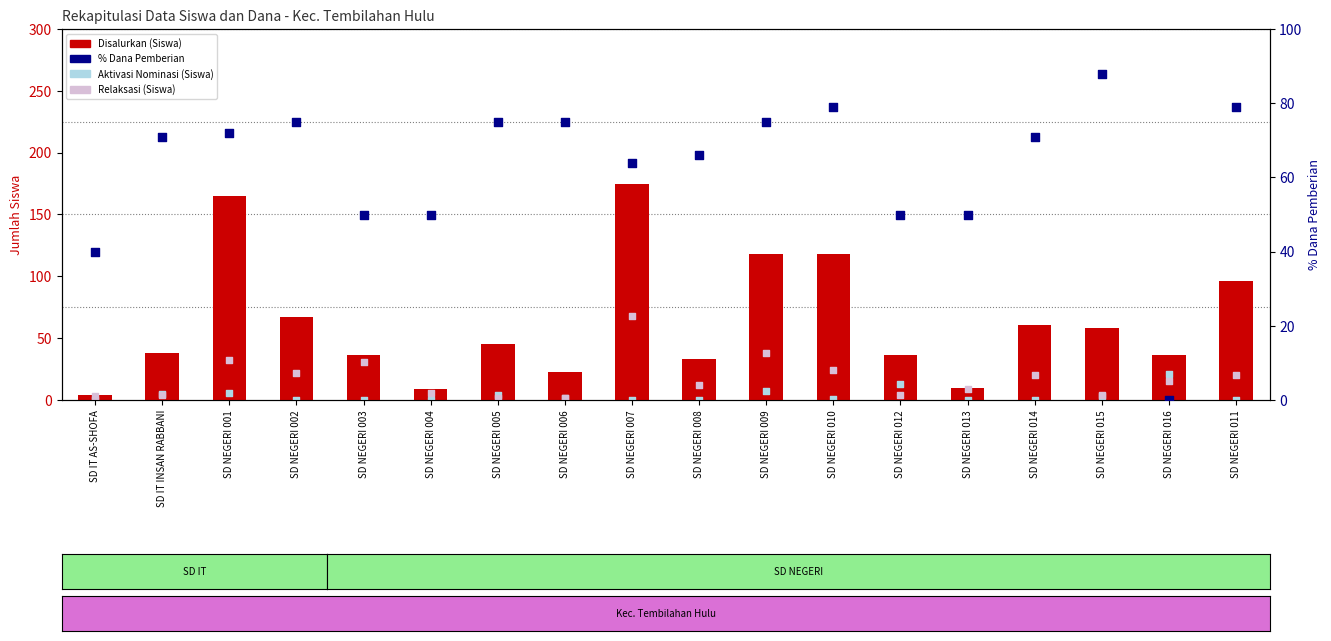

Is the value of Relaksasi at SD NEGERI 007 greater than the value of Disalurkan (Siswa) at SD NEGERI 005?

Yes